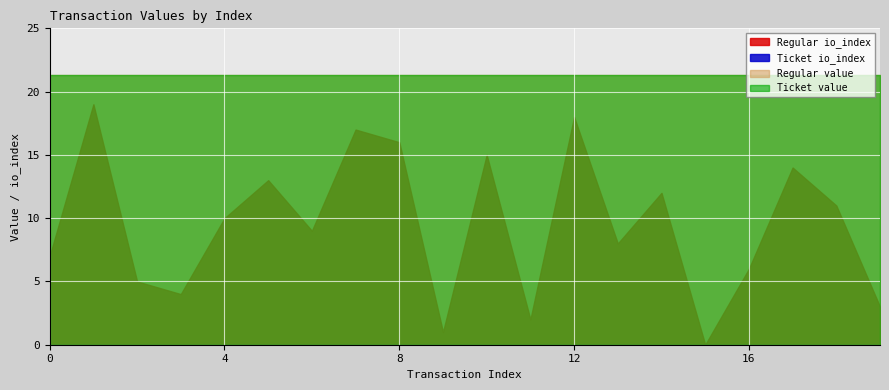

True or false: Regular io_index has more than 0 points higher than both neighbors.

True